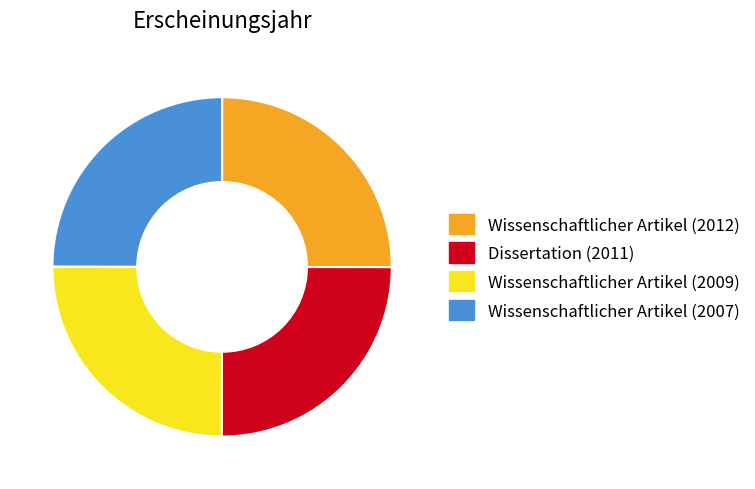

The Dissertation (2011) slice represents 25% of the pie. True or false?

True